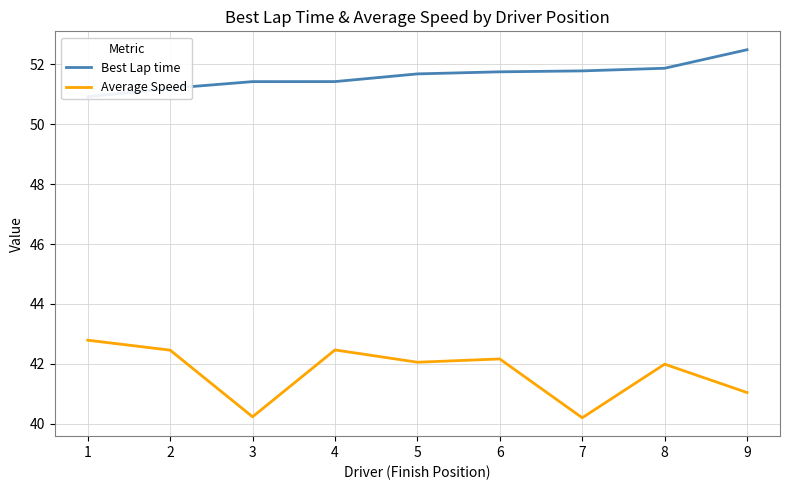

Reading left to right, list all the values displayed in this chart.

Best Lap time: 50.9	51.2	51.4	51.4	51.7	51.7	51.8	51.9	52.5
Average Speed: 42.8	42.5	40.2	42.5	42.1	42.2	40.2	42.0	41.0